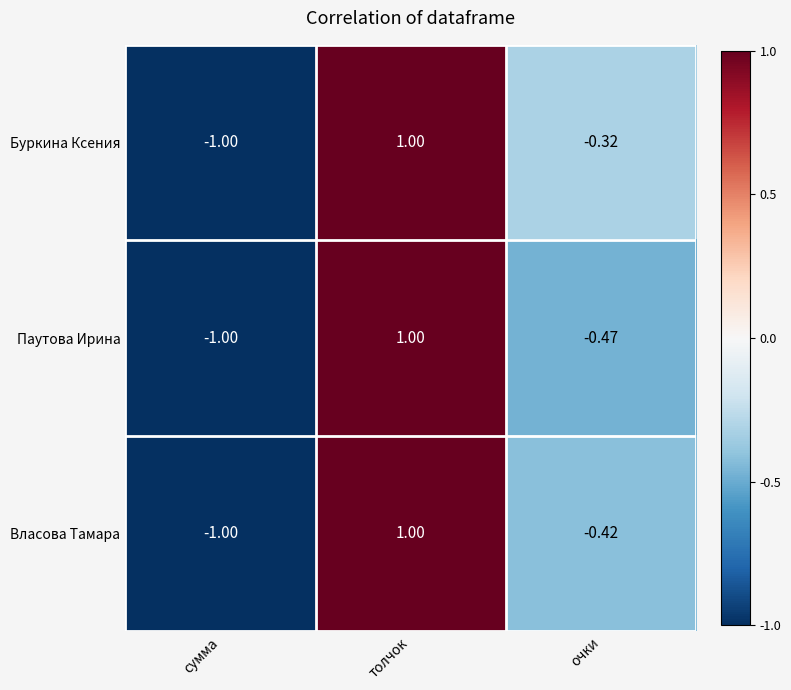

At which label does Паутова Ирина first exceed 0?

толчок